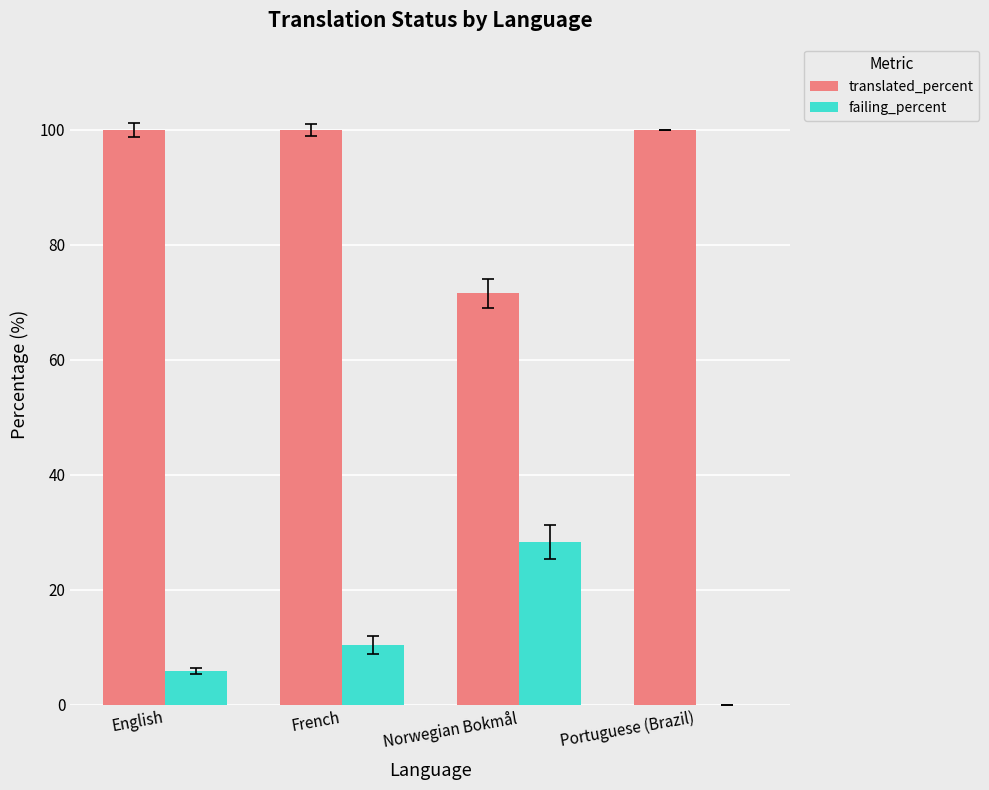

What is the sum of all failing_percent values?

44.6